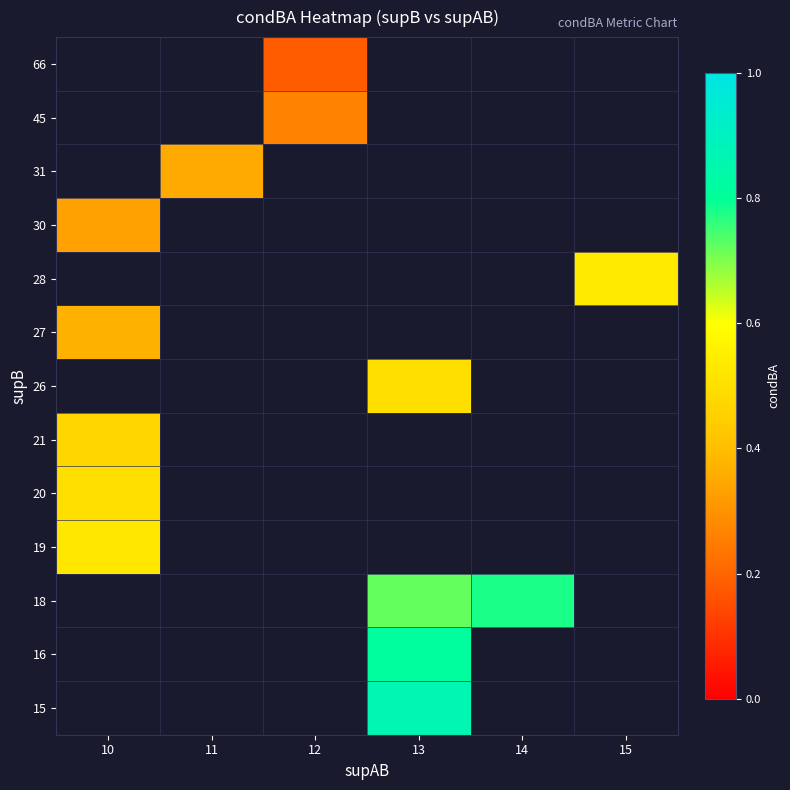

How many series are shown in this chart?

13